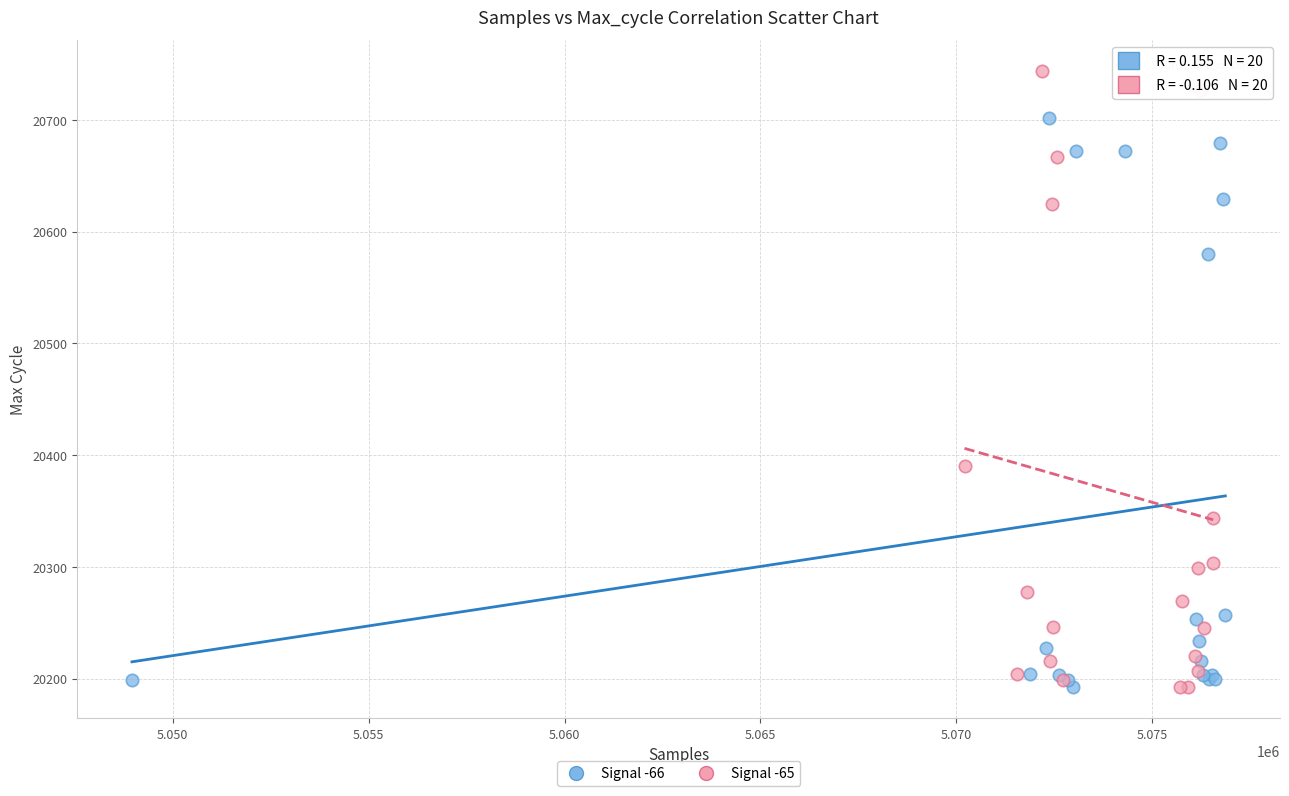

Which series has the largest Y range (max minus min)?

Signal -65